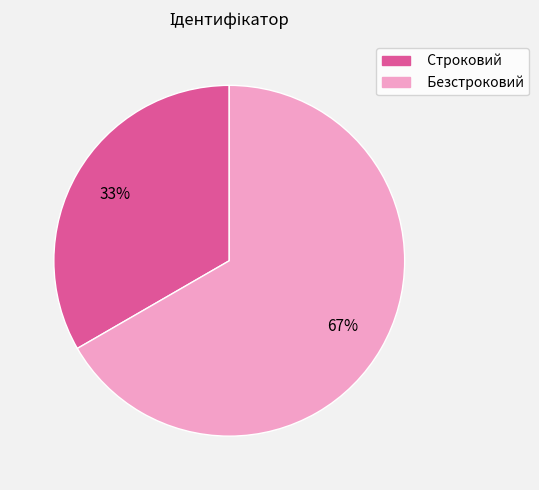

Which slice represents more than half of the pie?

Безстроковий